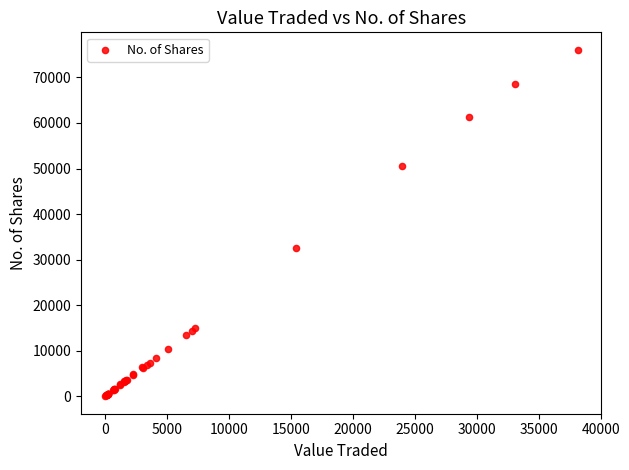

What Y value in the scatter plot is closest to 38038?

32543